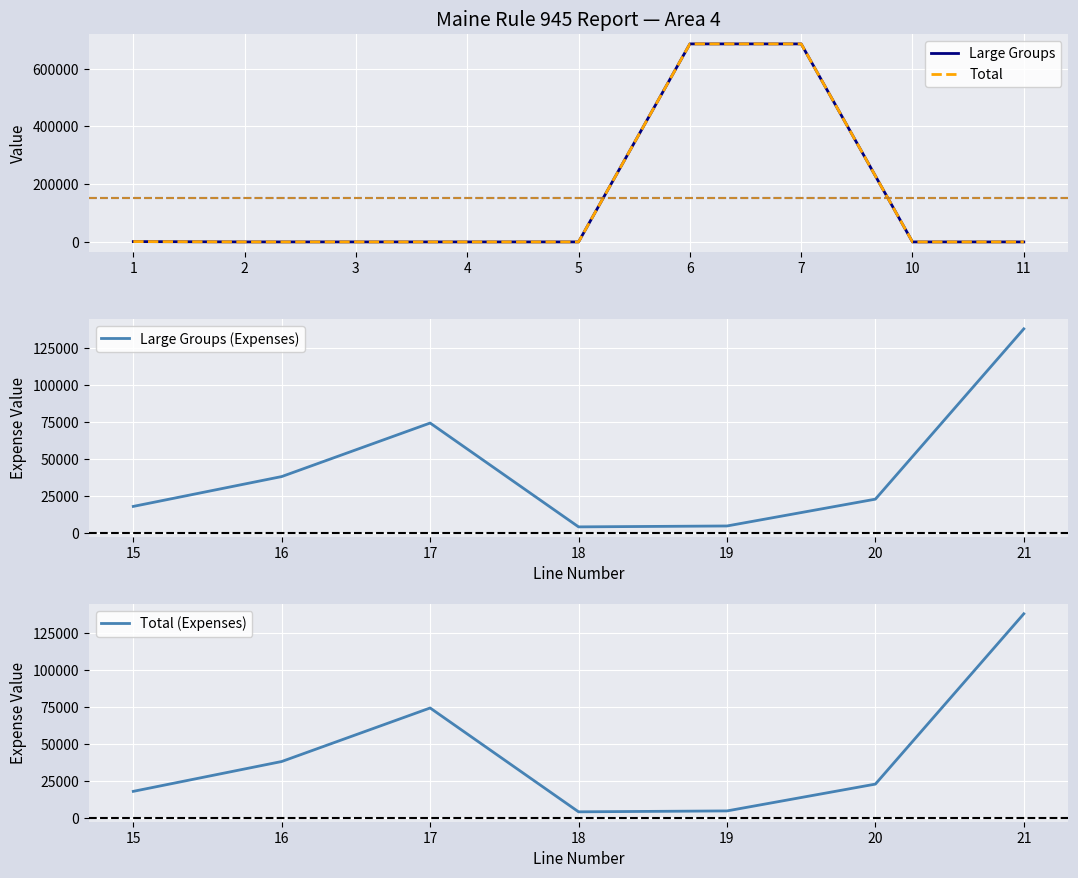

Which category has the highest value across all series?

6